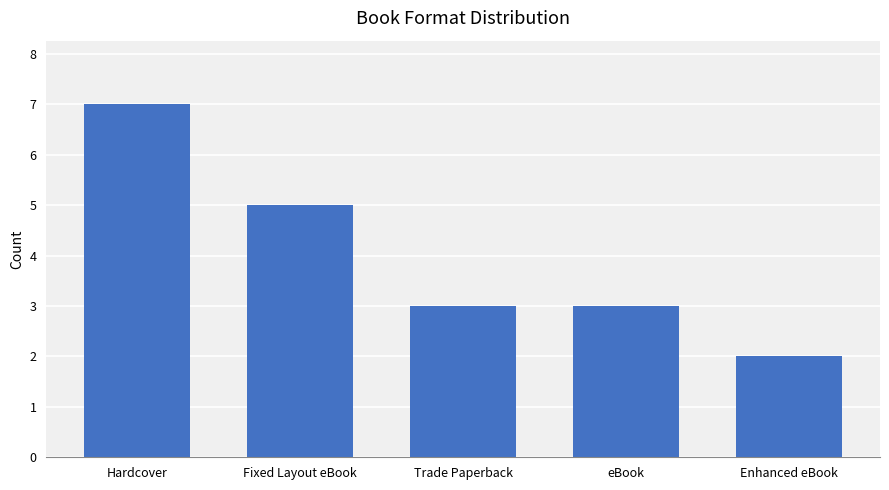

Where does the data first go above 3?

Hardcover